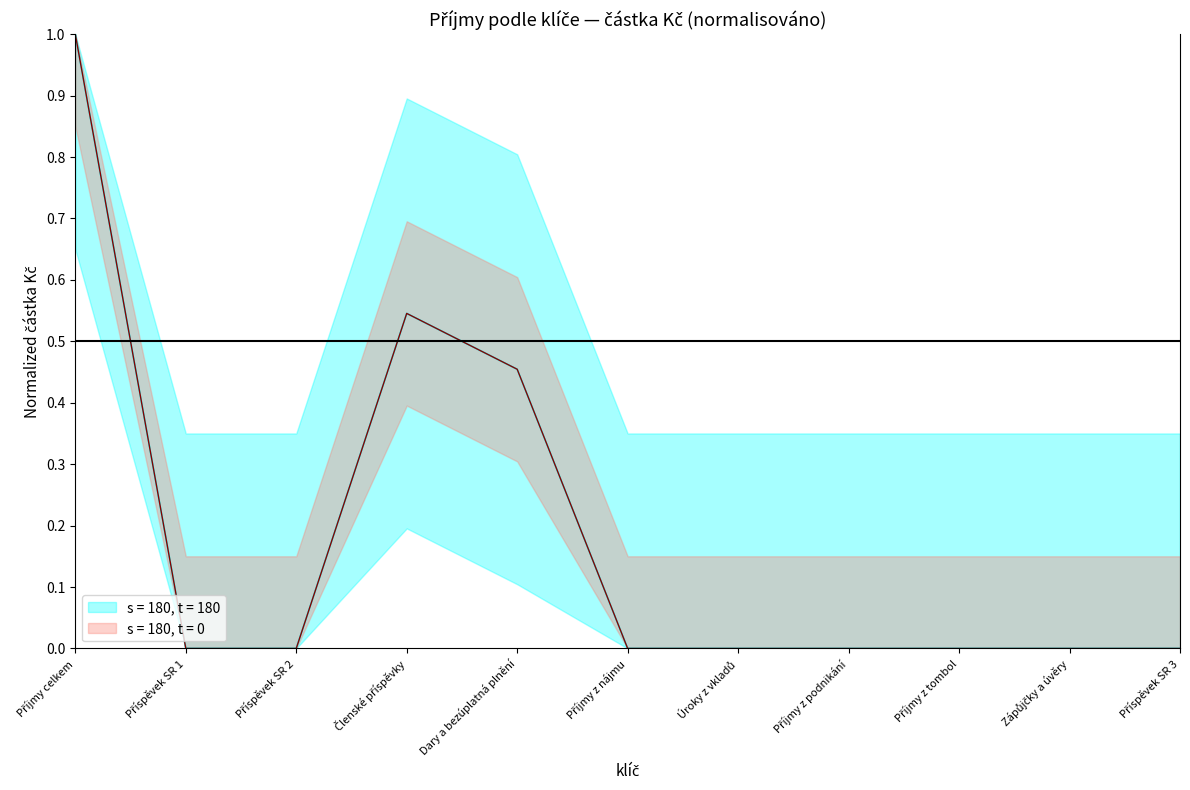

Reading left to right, extract all data points from this chart.

1.0	0.0	0.0	0.5	0.5	0.0	0.0	0.0	0.0	0.0	0.0